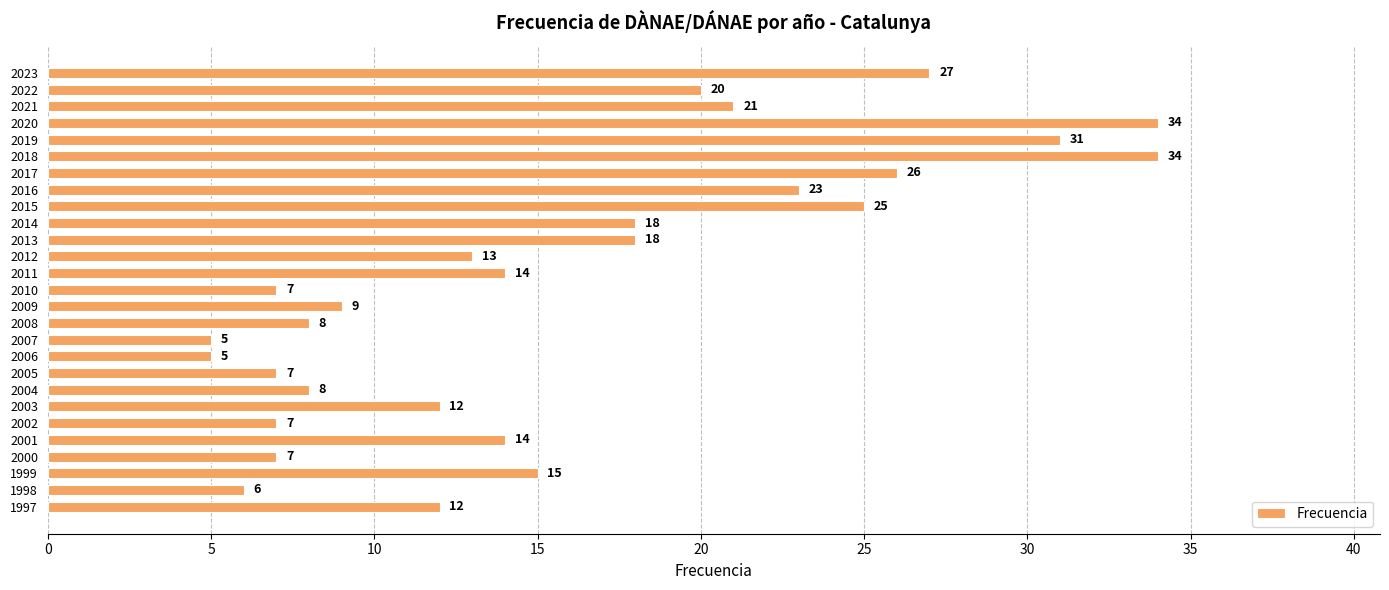

What is the greatest value displayed?

34